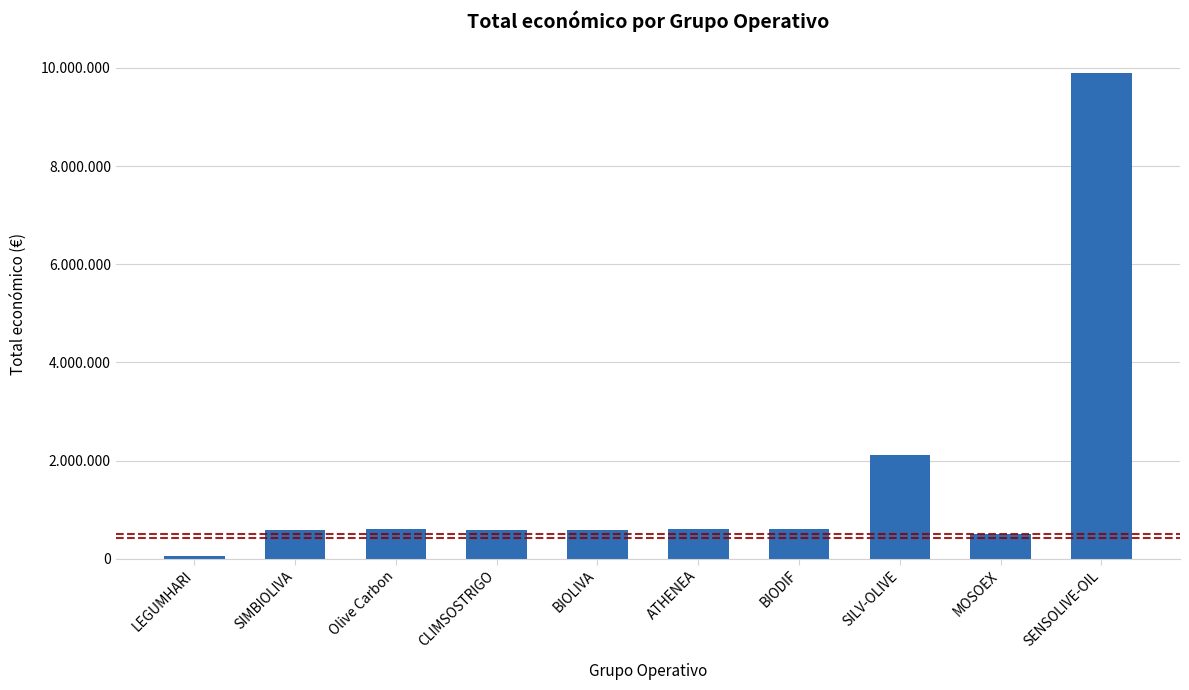

Rank the categories by value from highest to lowest.

SENSOLIVE-OIL, SILV-OLIVE, Olive Carbon, BIODIF, ATHENEA, BIOLIVA, CLIMSOSTRIGO, SIMBIOLIVA, MOSOEX, LEGUMHARI